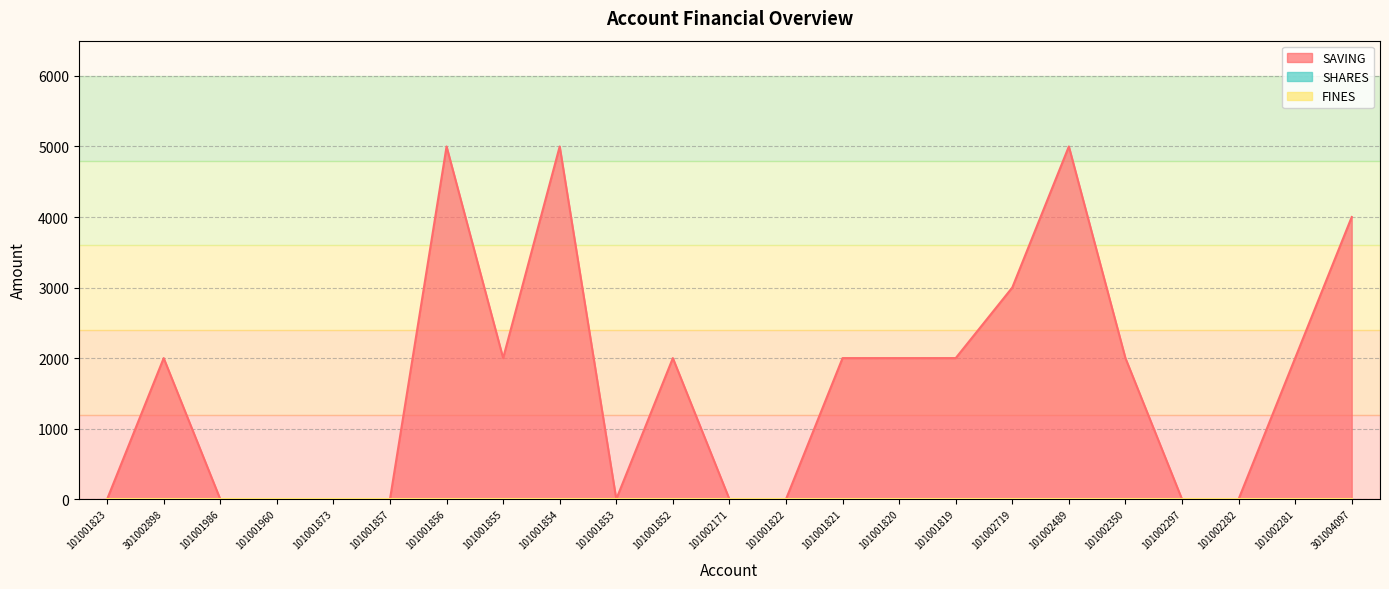

True or false: SAVING and SHARES cross at least once.

False